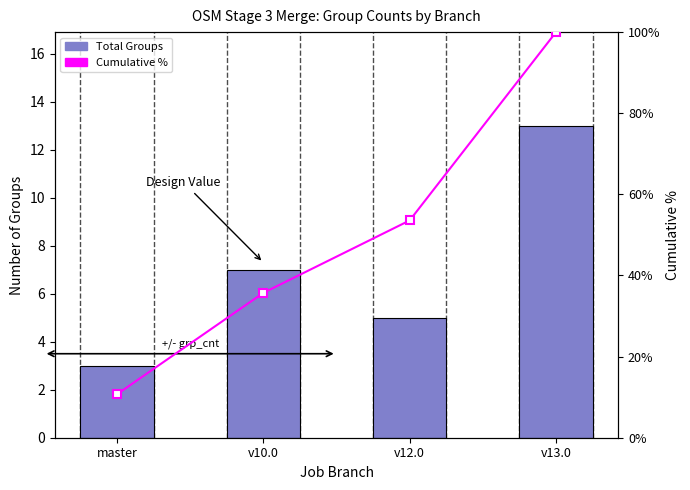

Between master and v13.0, which series saw the biggest shift?

Cumulative %